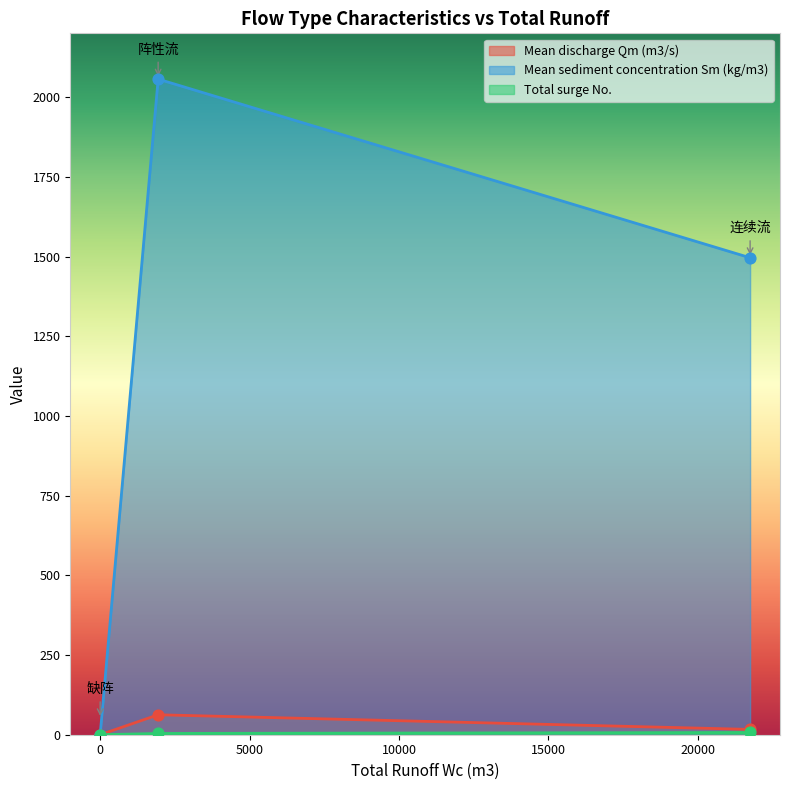

Which series has the widest spread of Y values?

Mean sediment concentration Sm (kg/m3)